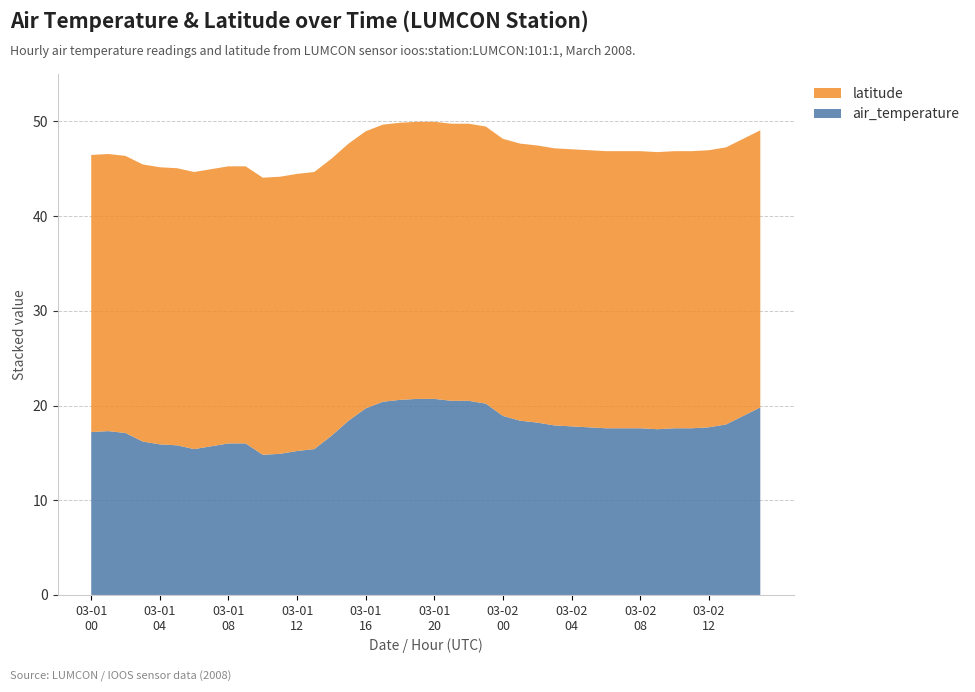

Reading left to right, what are all the values shown in this chart?

air_temperature: 2008-03-01T00=17.2	2008-03-01T01=17.3	2008-03-01T02=17.1	2008-03-01T03=16.2	2008-03-01T04=15.9	2008-03-01T05=15.8	2008-03-01T06=15.4	2008-03-01T07=15.7	2008-03-01T08=16.0	2008-03-01T09=16.0	2008-03-01T10=14.8	2008-03-01T11=14.9	2008-03-01T12=15.2	2008-03-01T13=15.4	2008-03-01T14=16.8	2008-03-01T15=18.4	2008-03-01T16=19.7	2008-03-01T17=20.4	2008-03-01T18=20.6	2008-03-01T19=20.7	2008-03-01T20=20.7	2008-03-01T21=20.5	2008-03-01T22=20.5	2008-03-01T23=20.2	2008-03-02T00=18.9	2008-03-02T01=18.4	2008-03-02T02=18.2	2008-03-02T03=17.9	2008-03-02T04=17.8	2008-03-02T05=17.7	2008-03-02T06=17.6	2008-03-02T07=17.6	2008-03-02T08=17.6	2008-03-02T09=17.5	2008-03-02T10=17.6	2008-03-02T11=17.6	2008-03-02T12=17.7	2008-03-02T13=18.0	2008-03-02T14=18.9	2008-03-02T15=19.8
latitude: 2008-03-01T00=29.3	2008-03-01T01=29.3	2008-03-01T02=29.3	2008-03-01T03=29.3	2008-03-01T04=29.3	2008-03-01T05=29.3	2008-03-01T06=29.3	2008-03-01T07=29.3	2008-03-01T08=29.3	2008-03-01T09=29.3	2008-03-01T10=29.3	2008-03-01T11=29.3	2008-03-01T12=29.3	2008-03-01T13=29.3	2008-03-01T14=29.3	2008-03-01T15=29.3	2008-03-01T16=29.3	2008-03-01T17=29.3	2008-03-01T18=29.3	2008-03-01T19=29.3	2008-03-01T20=29.3	2008-03-01T21=29.3	2008-03-01T22=29.3	2008-03-01T23=29.3	2008-03-02T00=29.3	2008-03-02T01=29.3	2008-03-02T02=29.3	2008-03-02T03=29.3	2008-03-02T04=29.3	2008-03-02T05=29.3	2008-03-02T06=29.3	2008-03-02T07=29.3	2008-03-02T08=29.3	2008-03-02T09=29.3	2008-03-02T10=29.3	2008-03-02T11=29.3	2008-03-02T12=29.3	2008-03-02T13=29.3	2008-03-02T14=29.3	2008-03-02T15=29.3